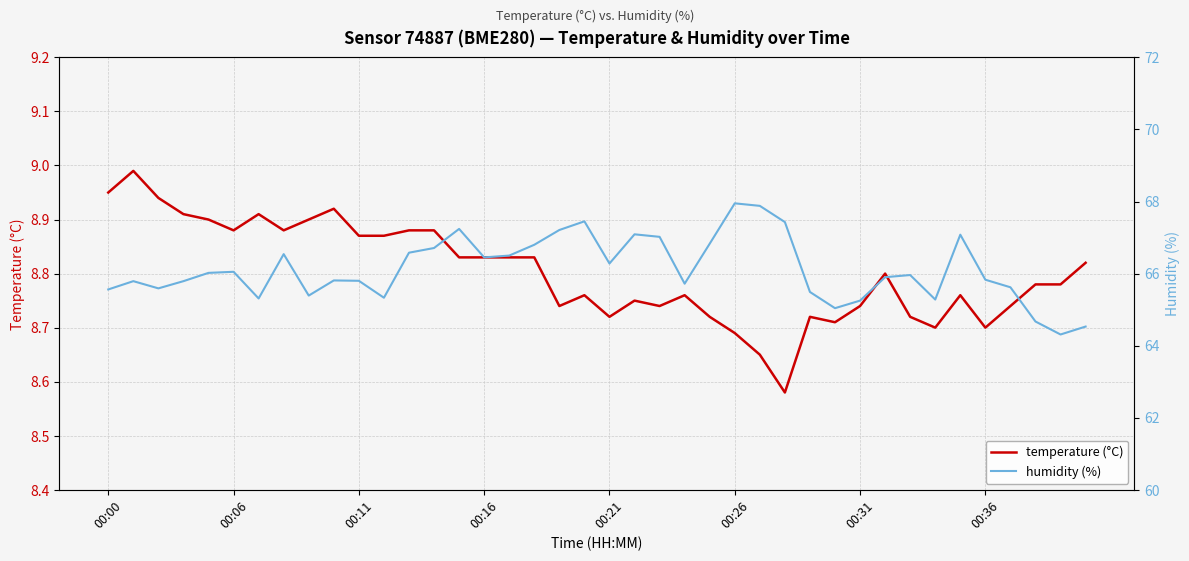

Where is the first local minimum for temperature (°C)?

00:06